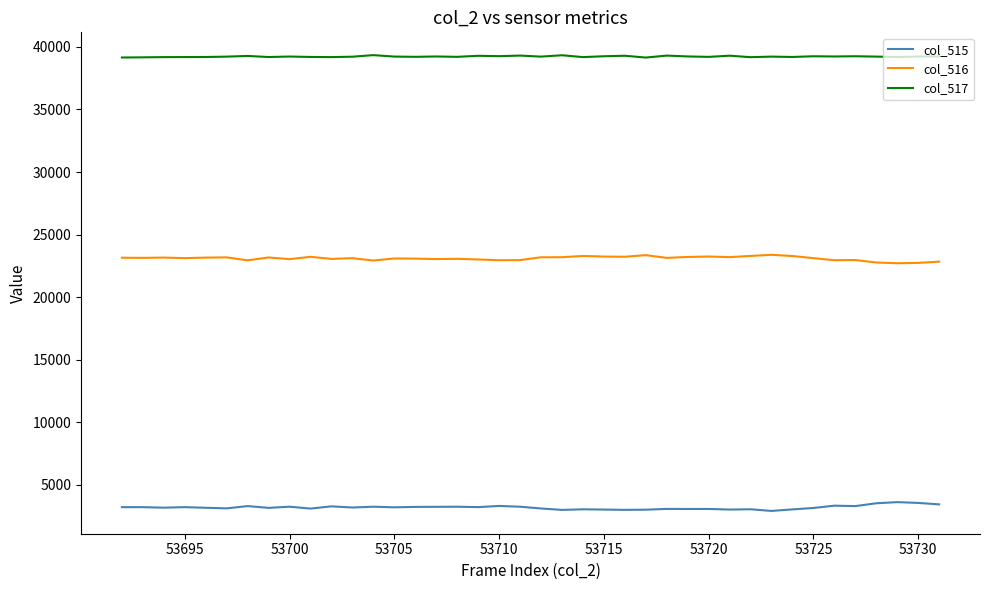

Which series has the largest total across all categories?

col_517